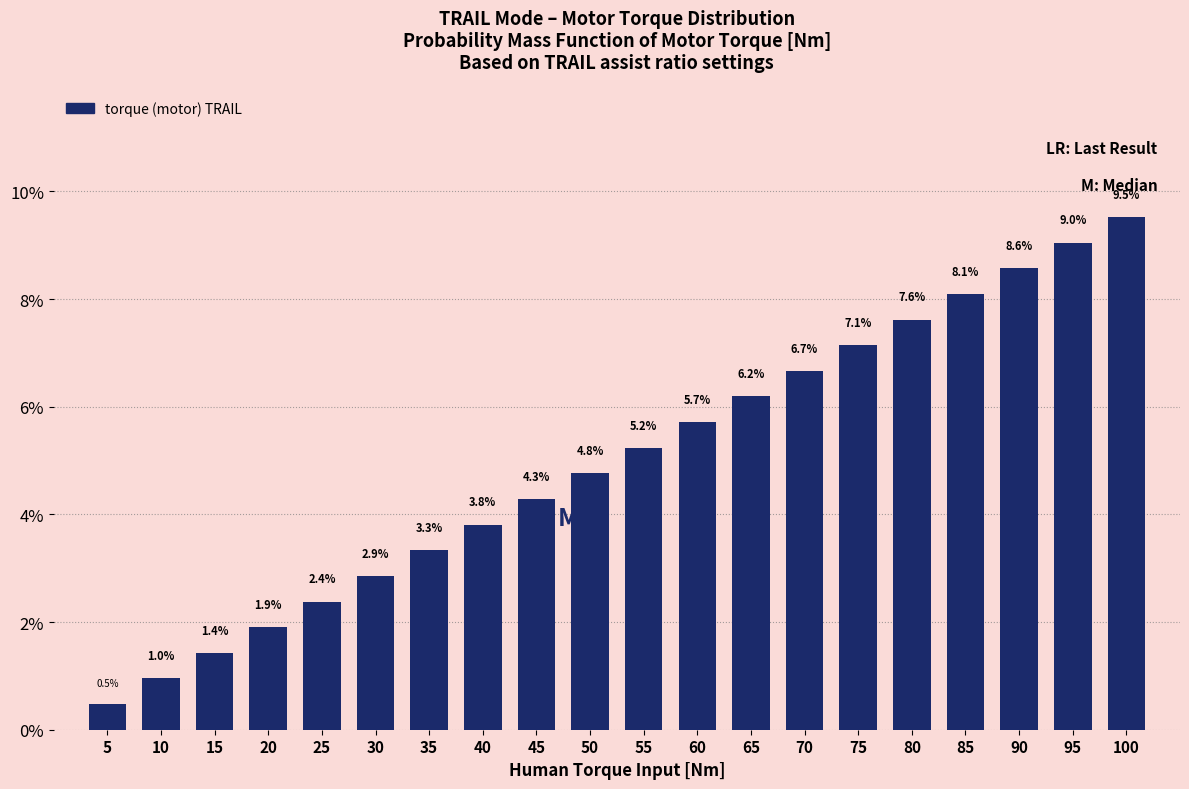

Reading left to right, what are all the values shown in this chart?

5=0.5	10=1.0	15=1.4	20=1.9	25=2.4	30=2.9	35=3.3	40=3.8	45=4.3	50=4.8	55=5.2	60=5.7	65=6.2	70=6.7	75=7.1	80=7.6	85=8.1	90=8.6	95=9.0	100=9.5